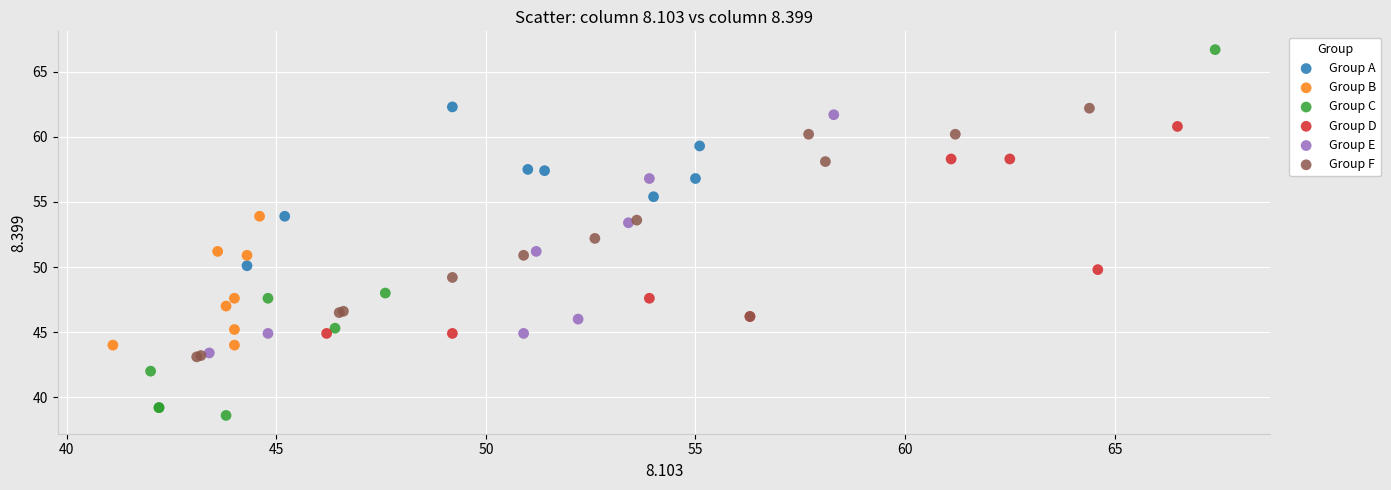

Which series reaches the minimum Y coordinate?

Group C